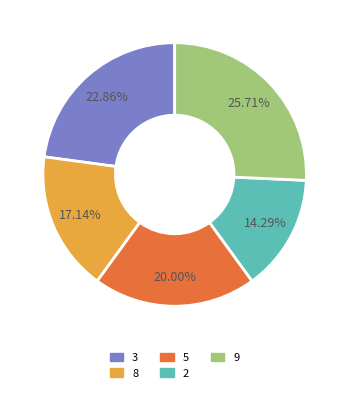

What percentage do 2 and 3 together represent?

37.1%